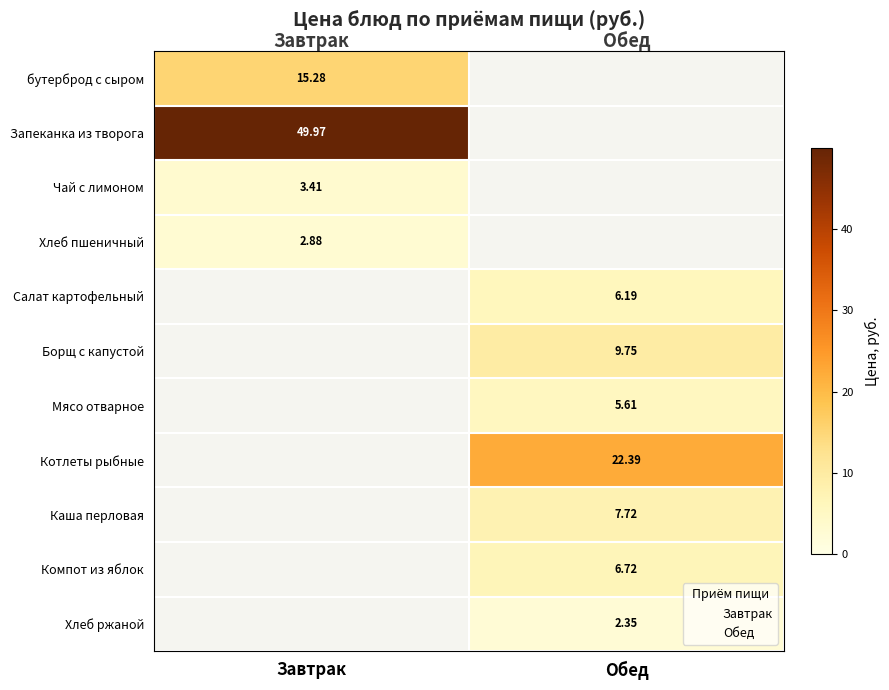

How many data points does each series have?

2